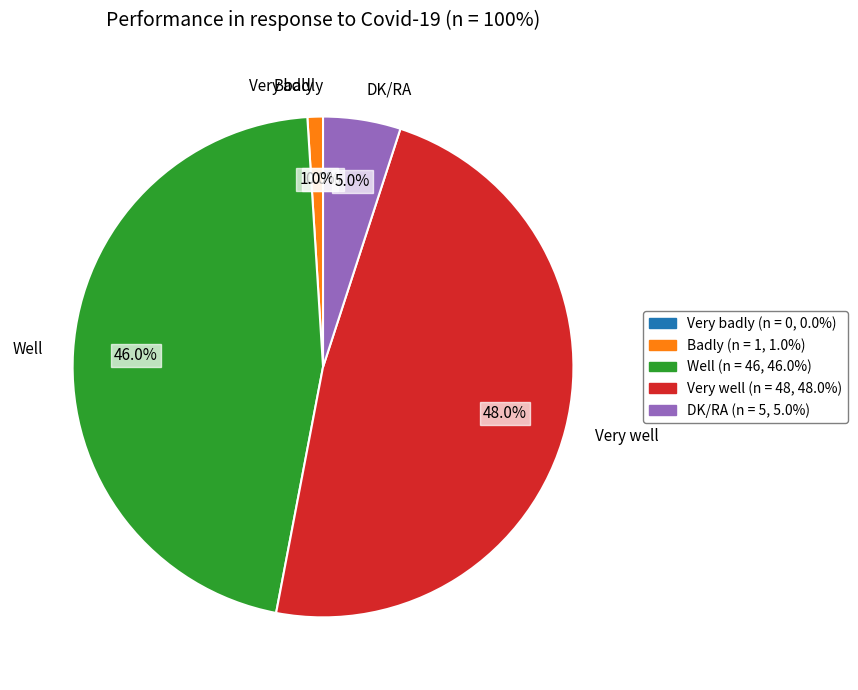

True or false: DK/RA accounts for 1% of the total.

False